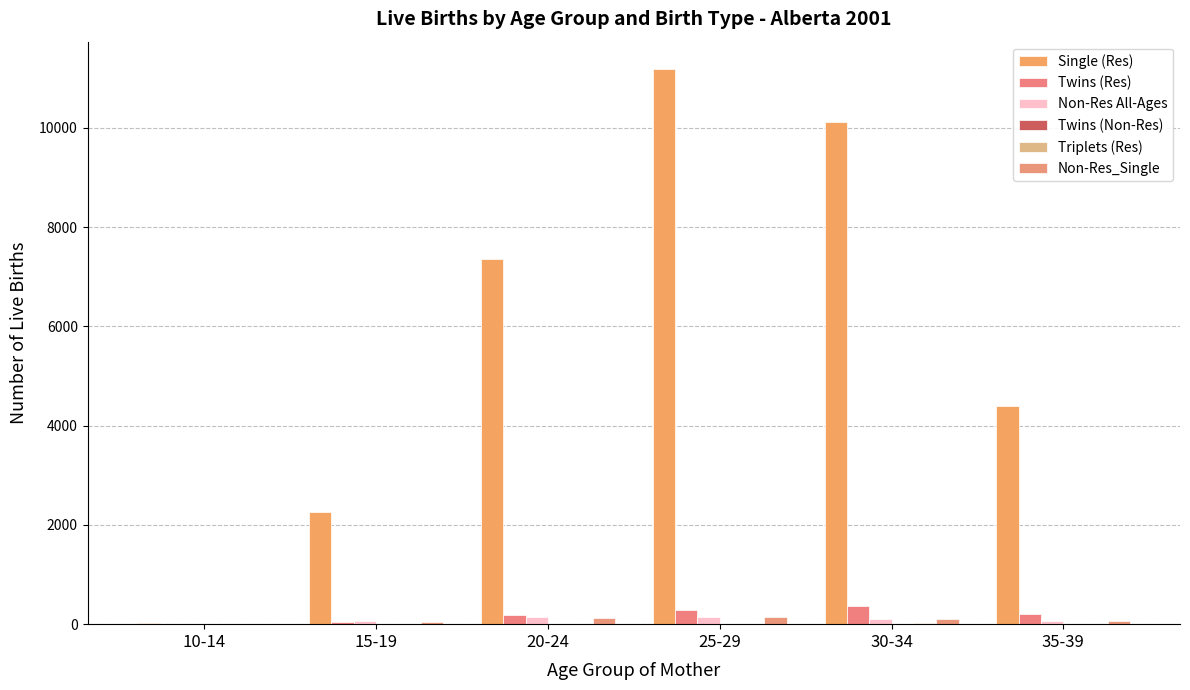

Which series has the widest spread of values?

Single (Res)